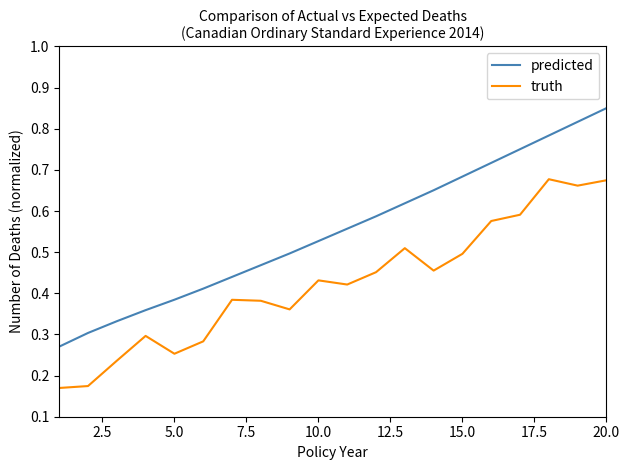

Which series has the largest total across all categories?

predicted